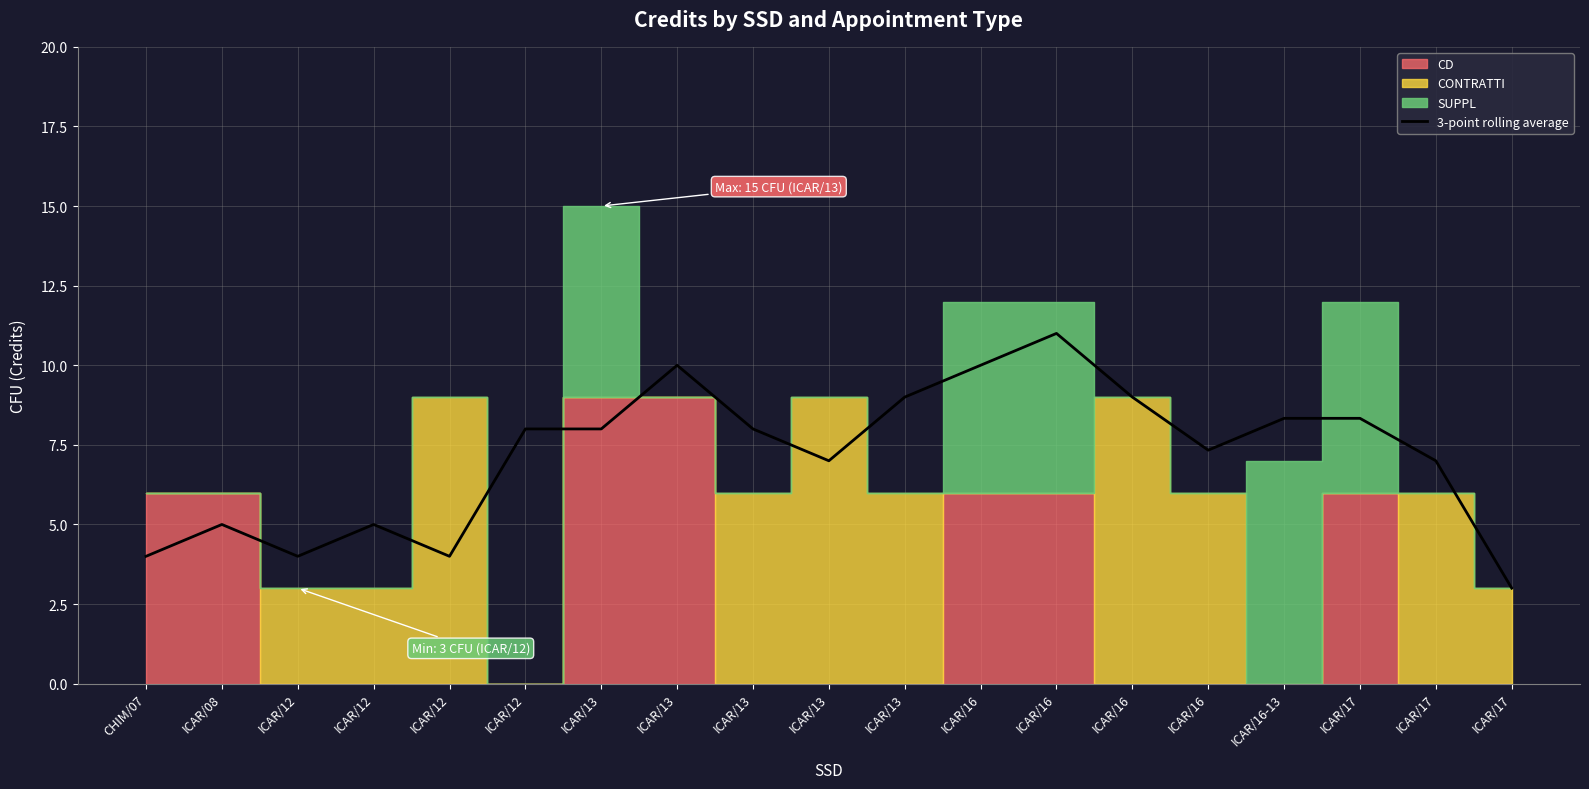

Reading left to right, what are all the values shown in this chart?

4.0	5.0	4.0	5.0	4.0	8.0	8.0	10.0	8.0	7.0	9.0	10.0	11.0	9.0	7.3	8.3	8.3	7.0	3.0